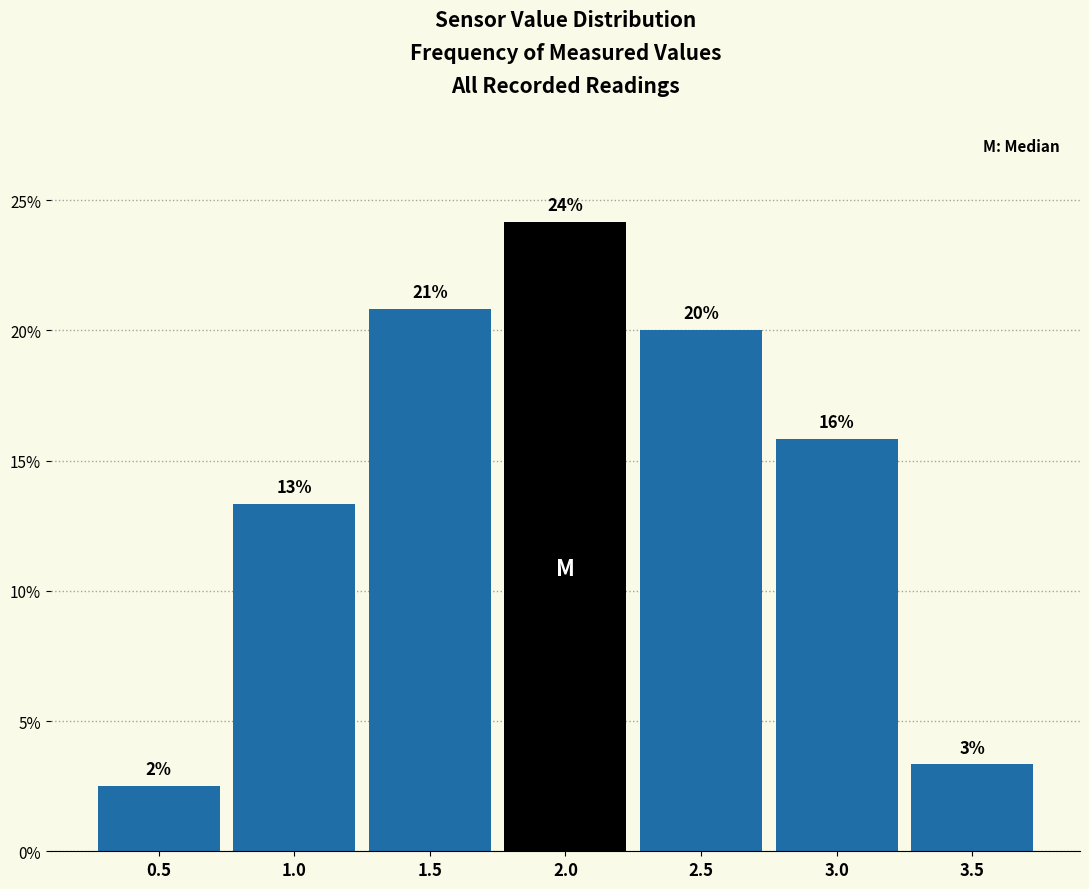

Does the chart contain any negative values?

No